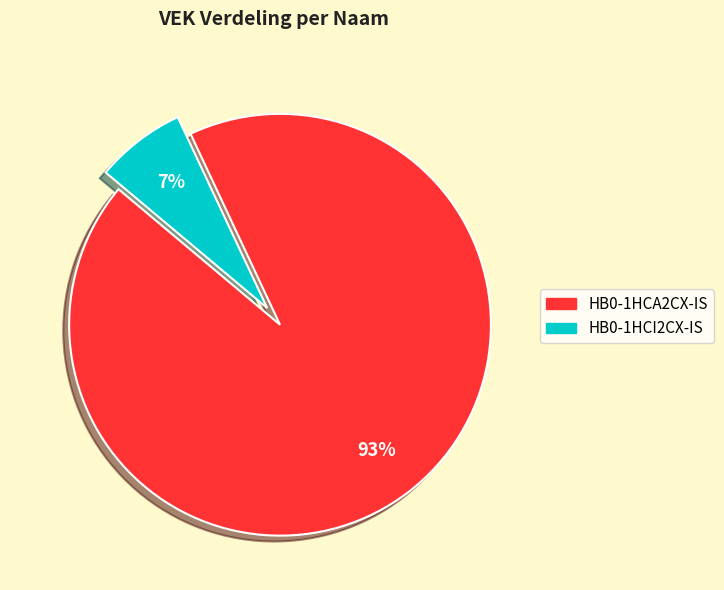

How many slices are in this pie chart?

2